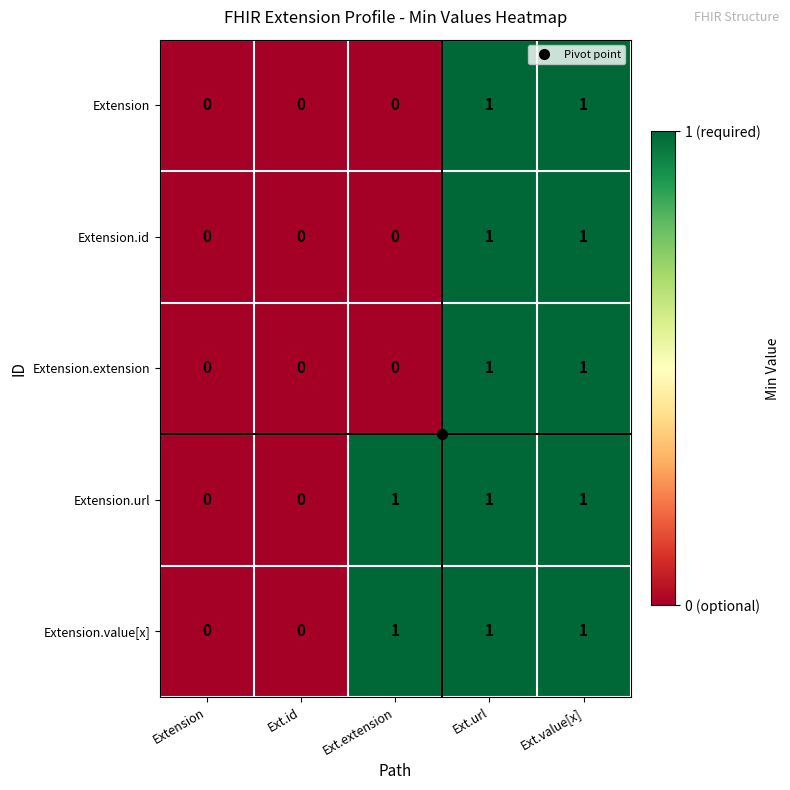

How many data points does each series have?

5